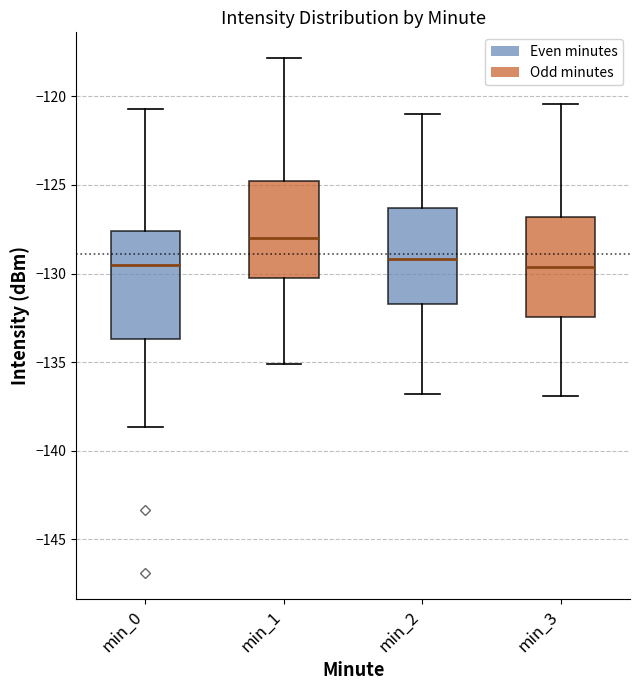

Reading left to right, read every box against the y-axis: the position of its median line, the range the box covers, and the ends of its whiskers. The values are not printed on the chart, so give them approximately, as read against the axis.

min_0: median -129.5, box -133.5 to -127.5, whiskers -138.5 to -120.5
min_1: median -128.0, box -130.5 to -125.0, whiskers -135.0 to -118.0
min_2: median -129.0, box -131.5 to -126.5, whiskers -137.0 to -121.0
min_3: median -129.5, box -132.5 to -127.0, whiskers -137.0 to -120.5